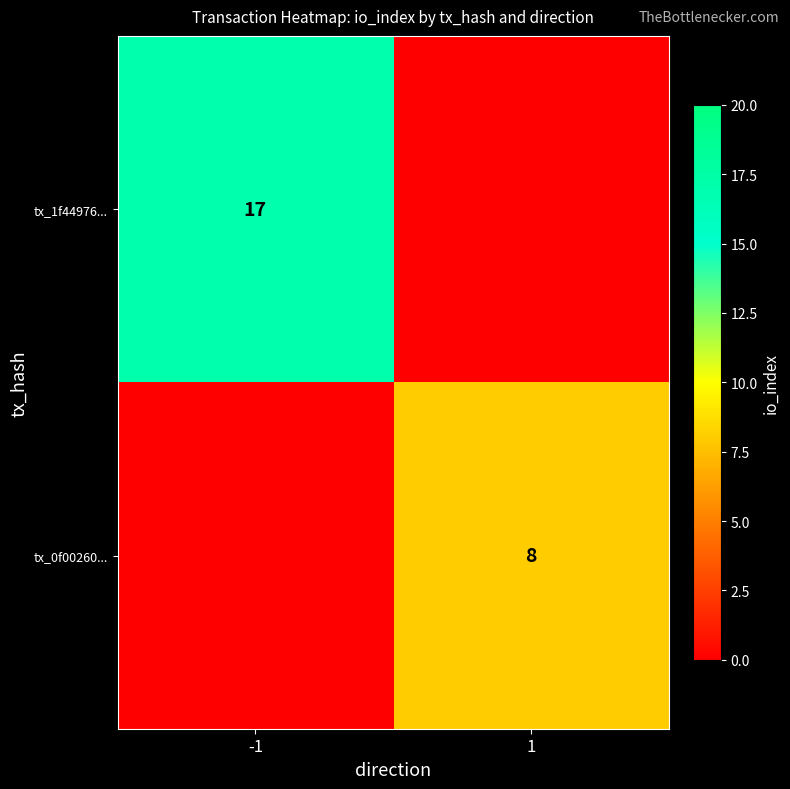

Is it true that tx_1f44976... equals 9 at -1?

False